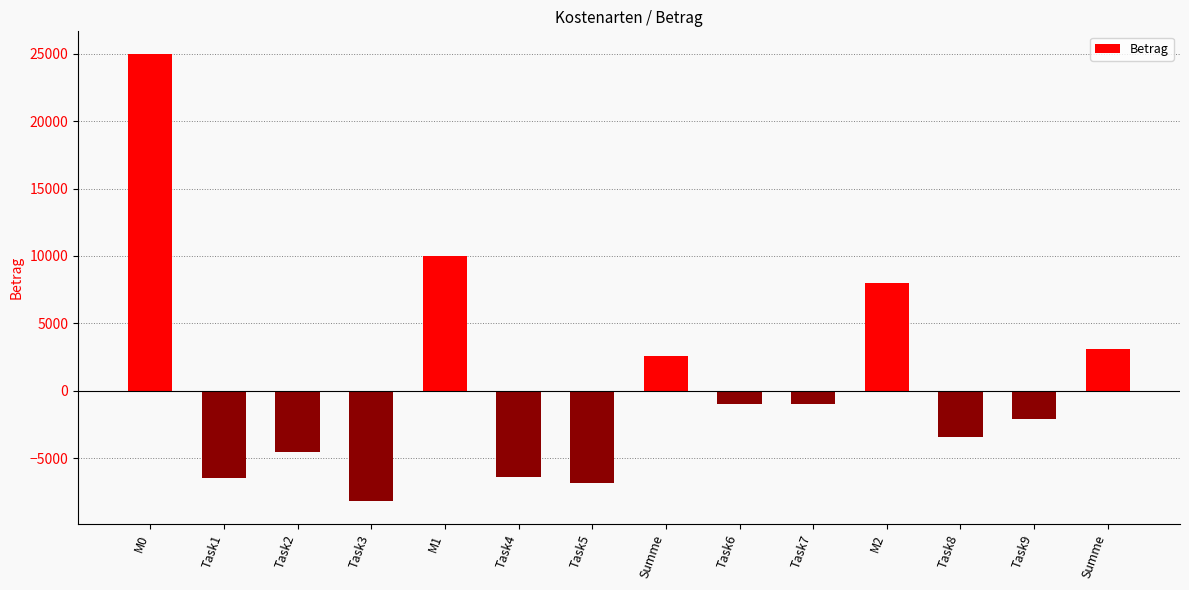

Reading right to left, extract all data points from this chart.

Summe=3100	Task9=-2100	Task8=-3400	M2=8000	Task7=-1000	Task6=-1000	Summe=2600	Task5=-6800	Task4=-6400	M1=10000	Task3=-8200	Task2=-4500	Task1=-6500	M0=25000